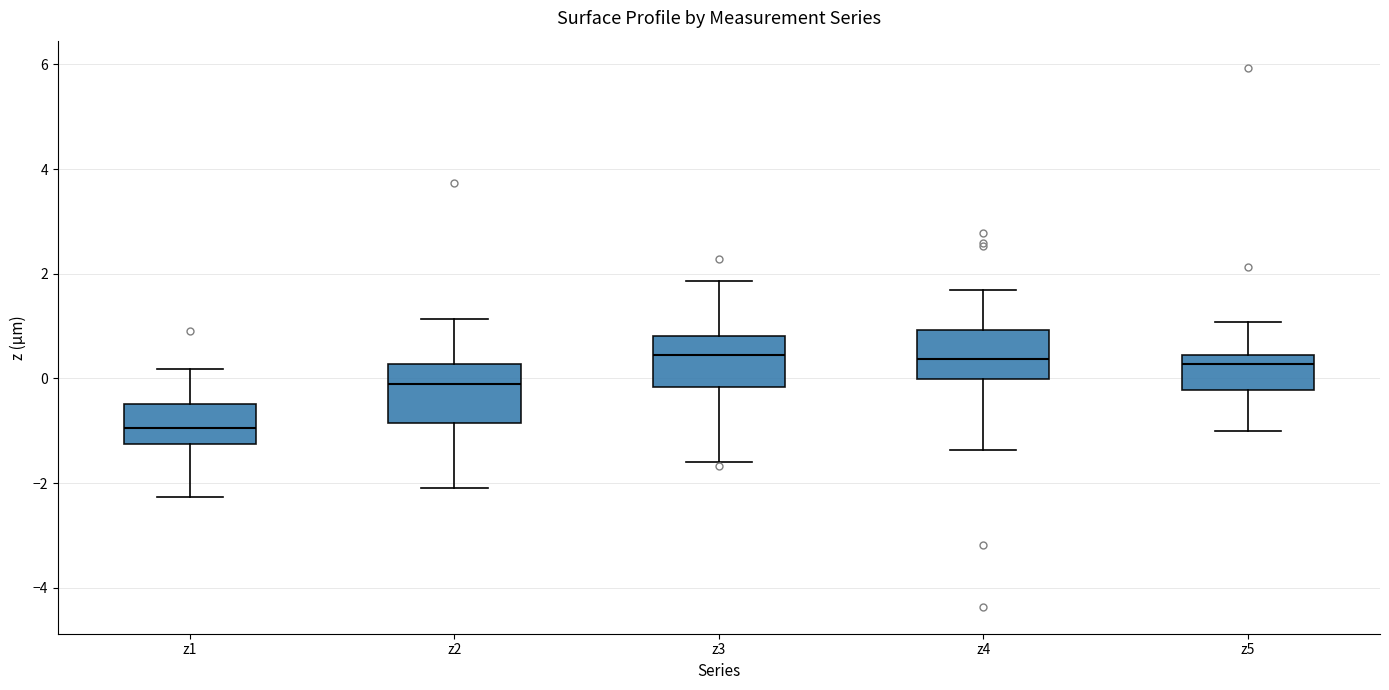

Reading left to right, transcribe this box plot: for each box, give where its median line is, the range the box spans, and where its two whiskers end, as read against the y-axis. The values are not printed on the chart, so give them approximately, as read against the axis.

z1: median -1.0, box -1.2 to -0.4, whiskers -2.2 to 0.2
z2: median -0.2, box -0.8 to 0.2, whiskers -2.0 to 1.2
z3: median 0.4, box -0.2 to 0.8, whiskers -1.6 to 1.8
z4: median 0.4, box 0.0 to 1.0, whiskers -1.4 to 1.6
z5: median 0.2, box -0.2 to 0.4, whiskers -1.0 to 1.0